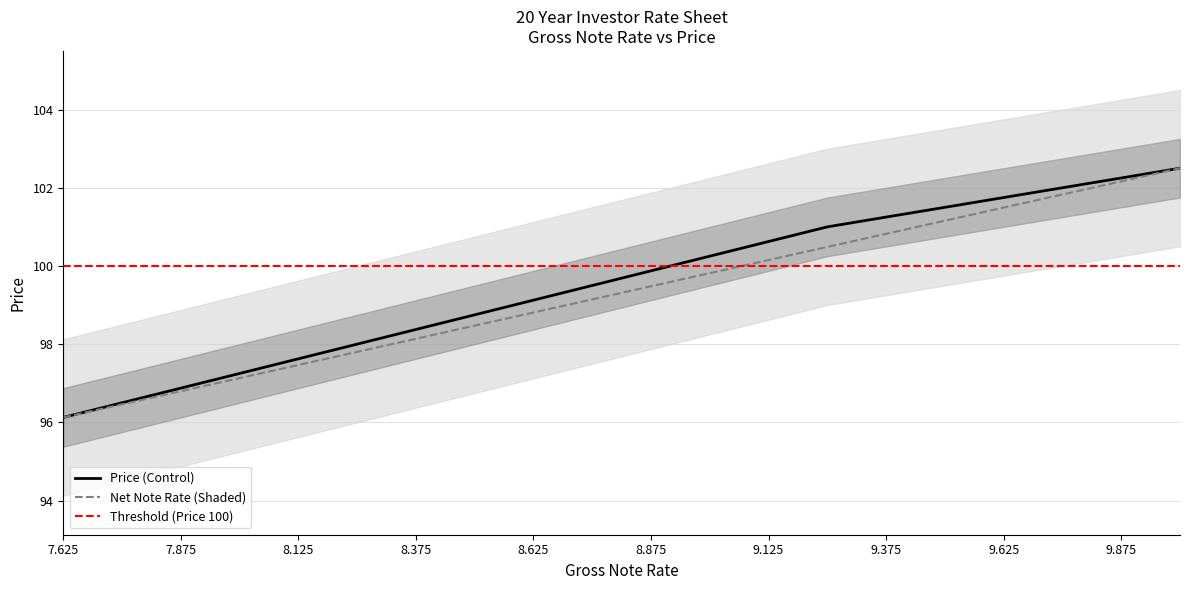

The Net Note Rate (Shaded) series shows 102.2 at 9.875. True or false?

True